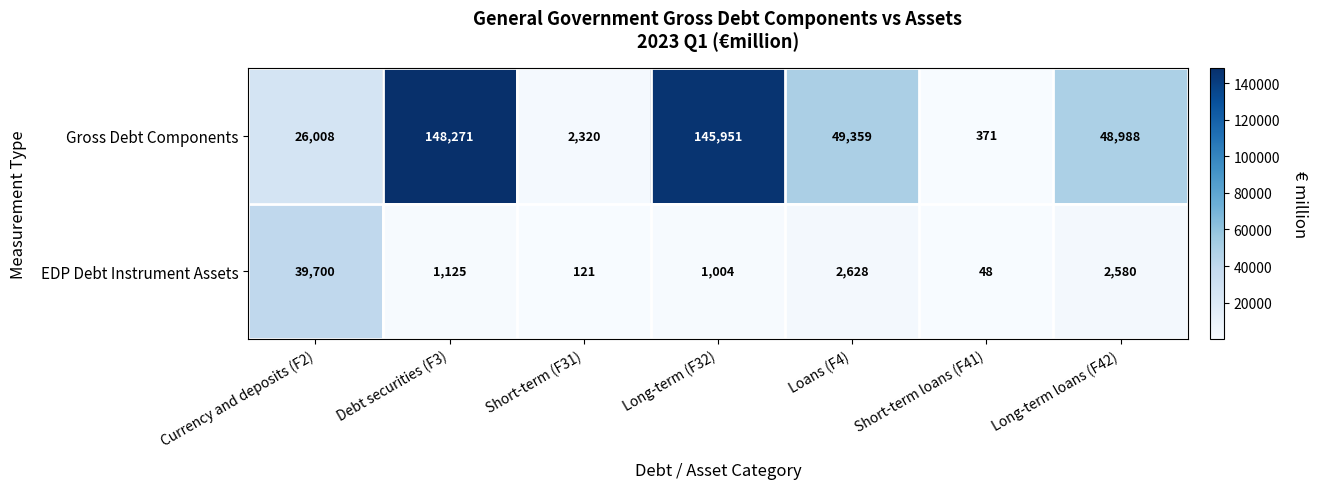

The Gross Debt Components series shows 49359 at Loans (F4). True or false?

True